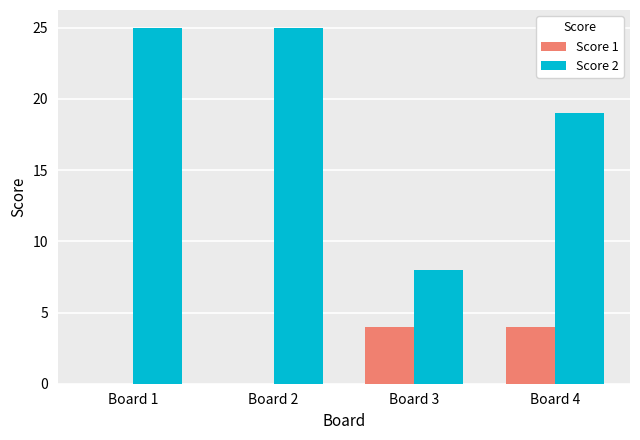

What is the maximum value for Score 1?

4